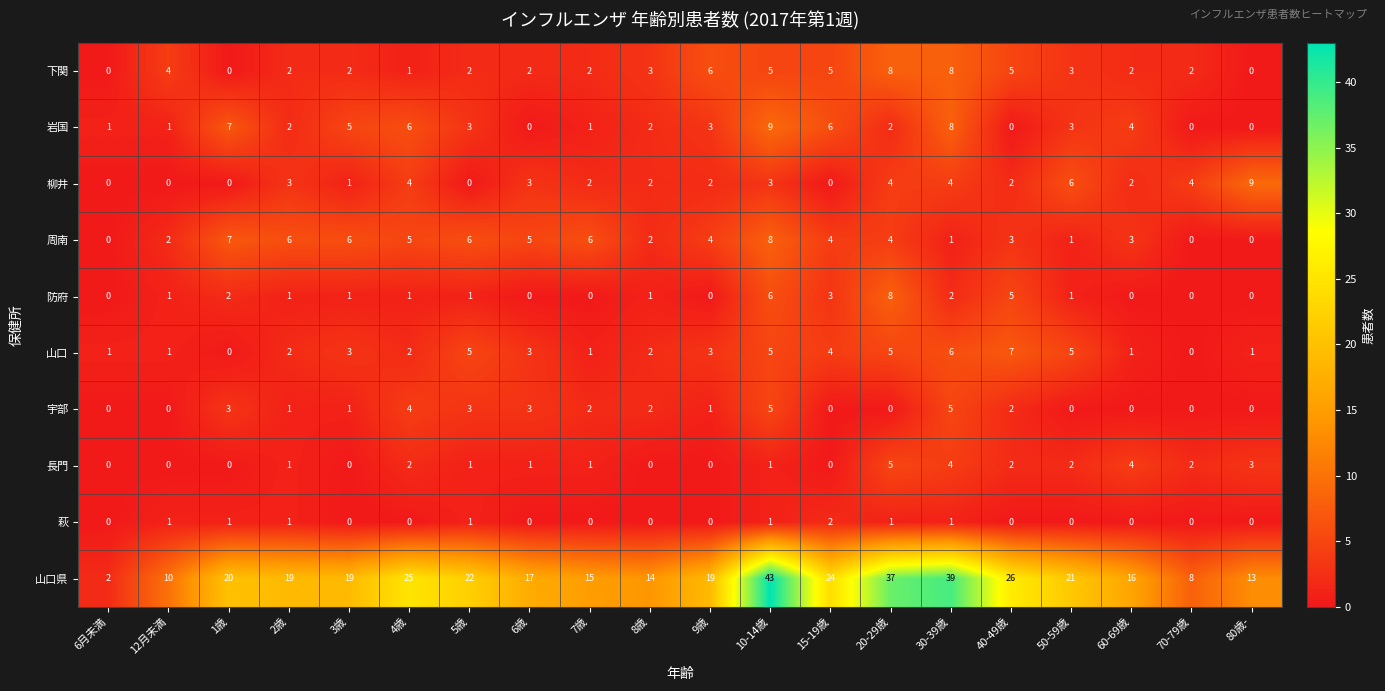

At which category is the sum across all series the highest?

10-14歳